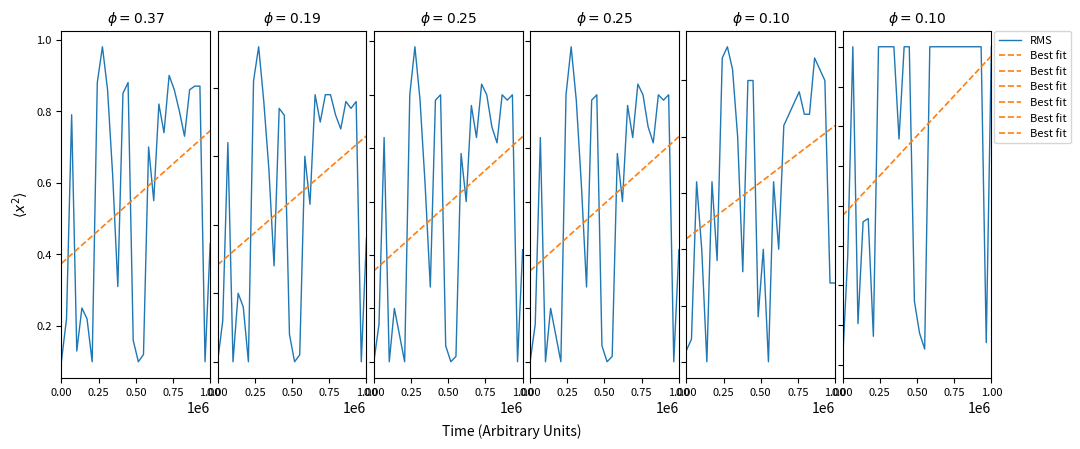

After their last crossing, which series has the higher values: Best fit or RMS?

RMS